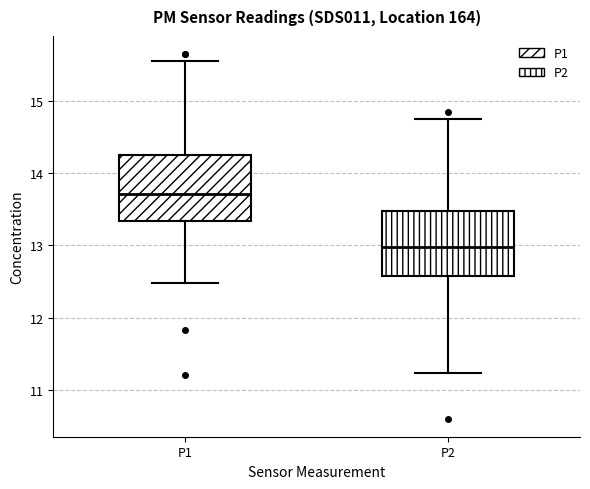

Reading left to right, transcribe this box plot: for each box, give where its median line is, the range the box spans, and where its two whiskers end, as read against the y-axis. The values are not printed on the chart, so give them approximately, as read against the axis.

P1: median 13.7, box 13.3 to 14.3, whiskers 12.5 to 15.6
P2: median 13.0, box 12.6 to 13.5, whiskers 11.2 to 14.8